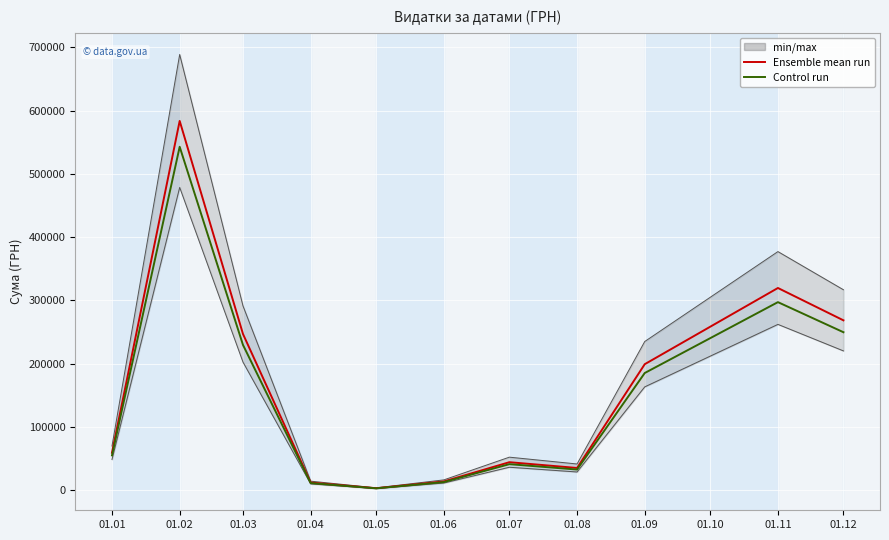

Read the Ensemble mean run value at 01.01.

59222.9